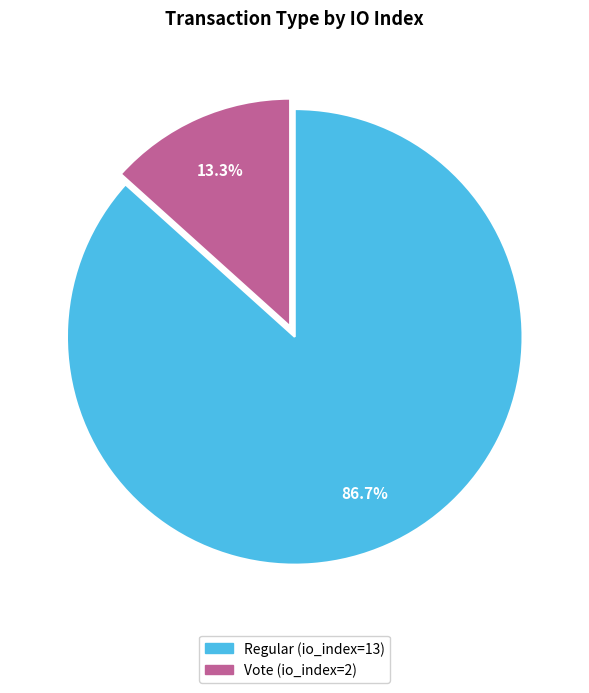

Between Vote (io_index=2) and Regular (io_index=13), which is larger?

Regular (io_index=13)